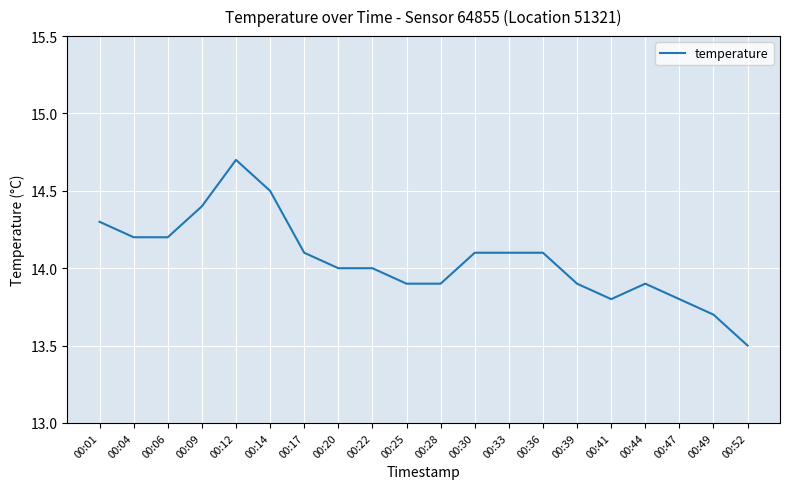

The value at 00:36 is 4.1. True or false?

False